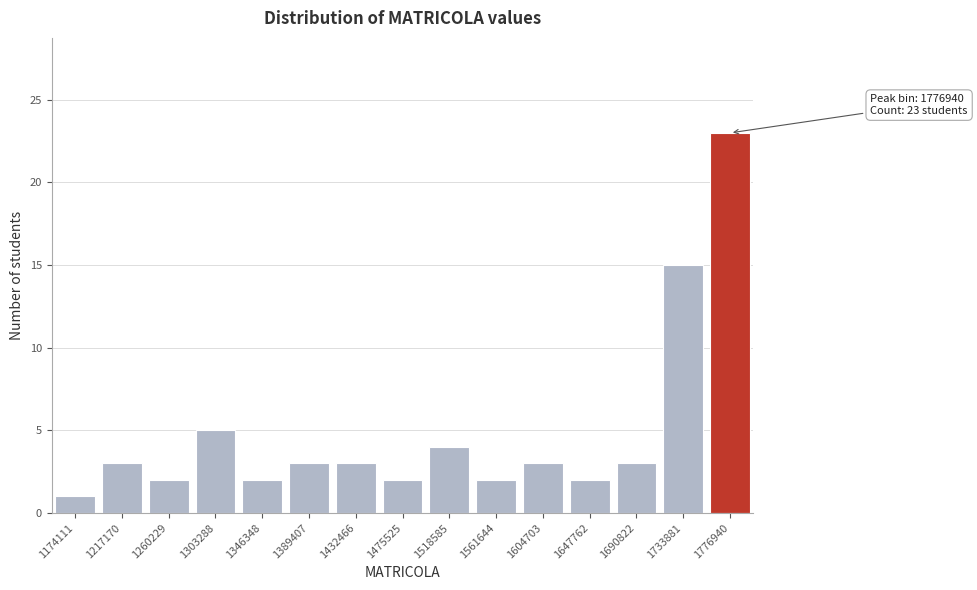

Reading left to right, extract all data points from this chart.

1174111=1	1217170=3	1260229=2	1303288=5	1346348=2	1389407=3	1432466=3	1475525=2	1518585=4	1561644=2	1604703=3	1647762=2	1690822=3	1733881=15	1776940=23